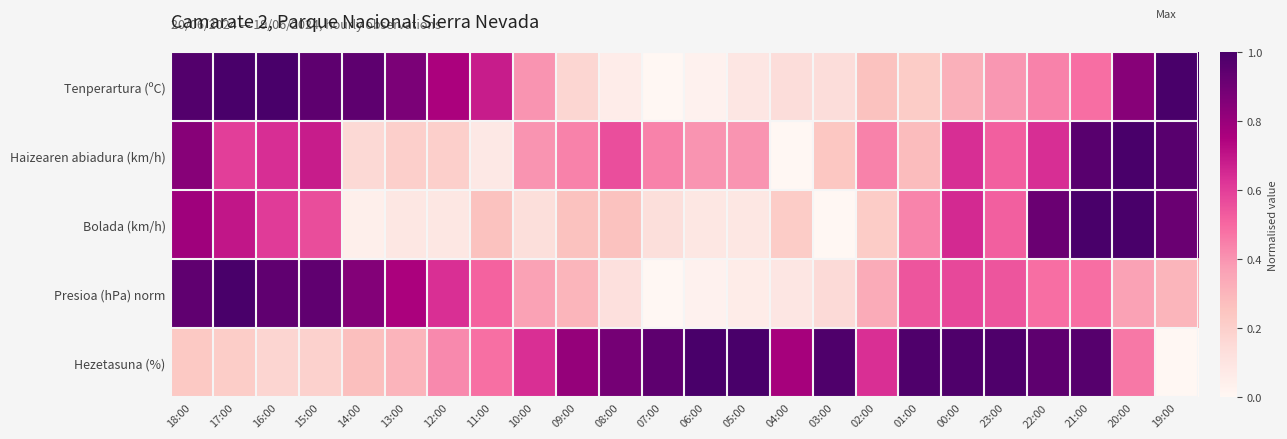

What is the difference between the highest and lowest values at 14:00?

0.9